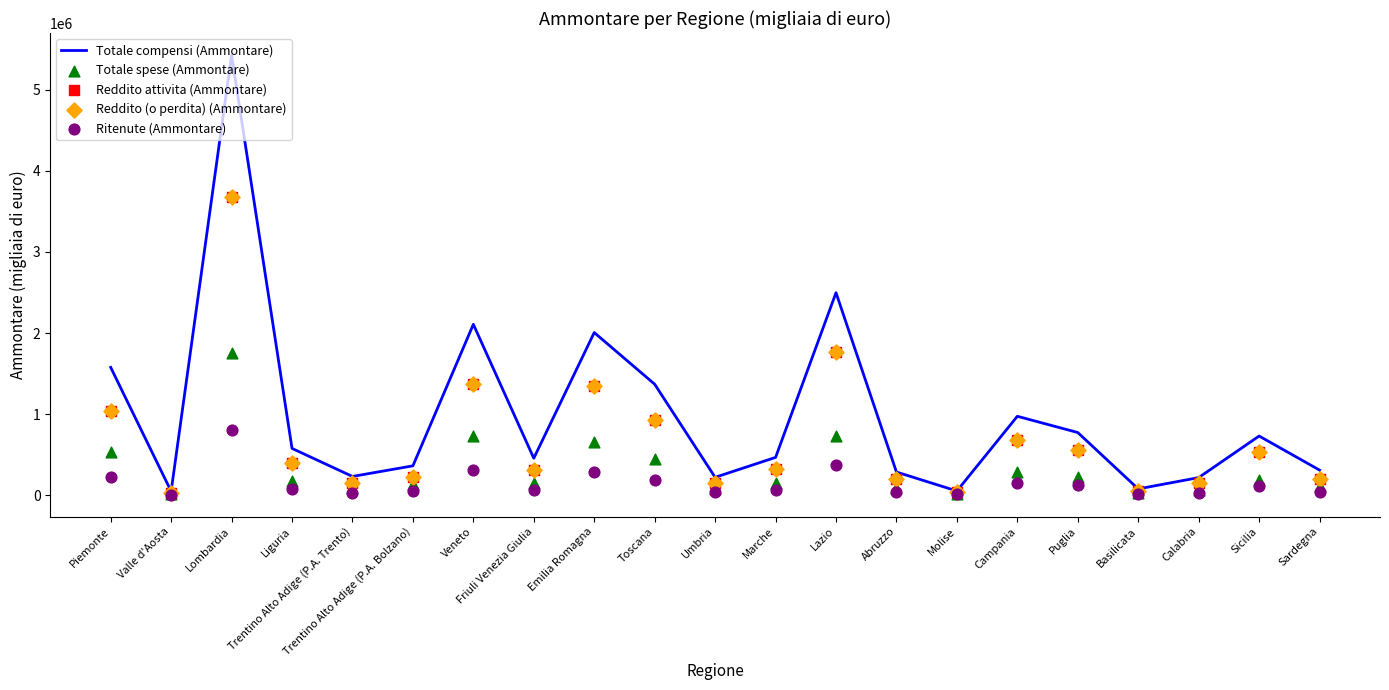

At how many categories does at least one series exceed 5197174?

1